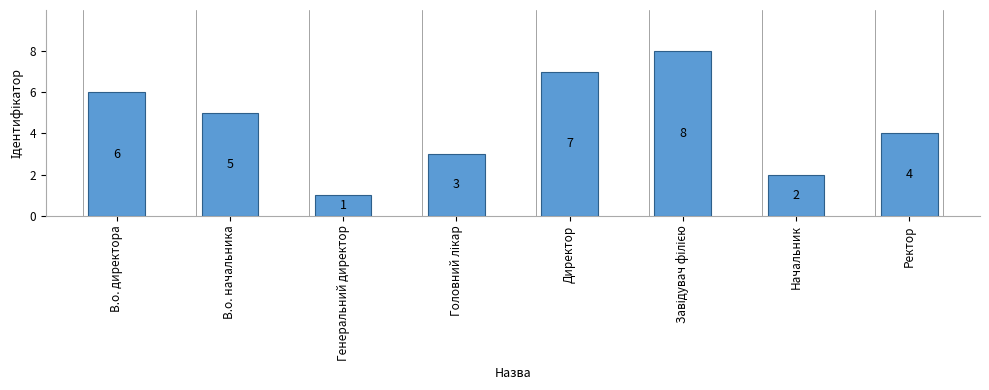

What is the ratio of the value at В.о. директора to the value at В.о. начальника?

1.2